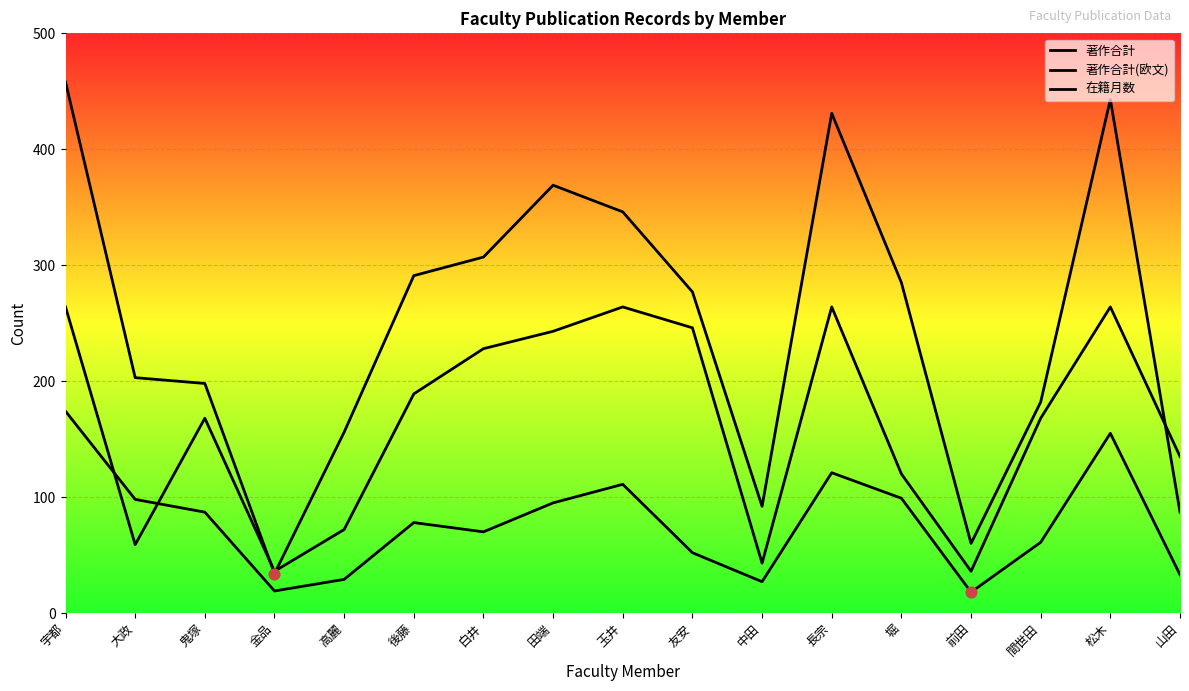

At how many categories does at least one series exceed 282?

8